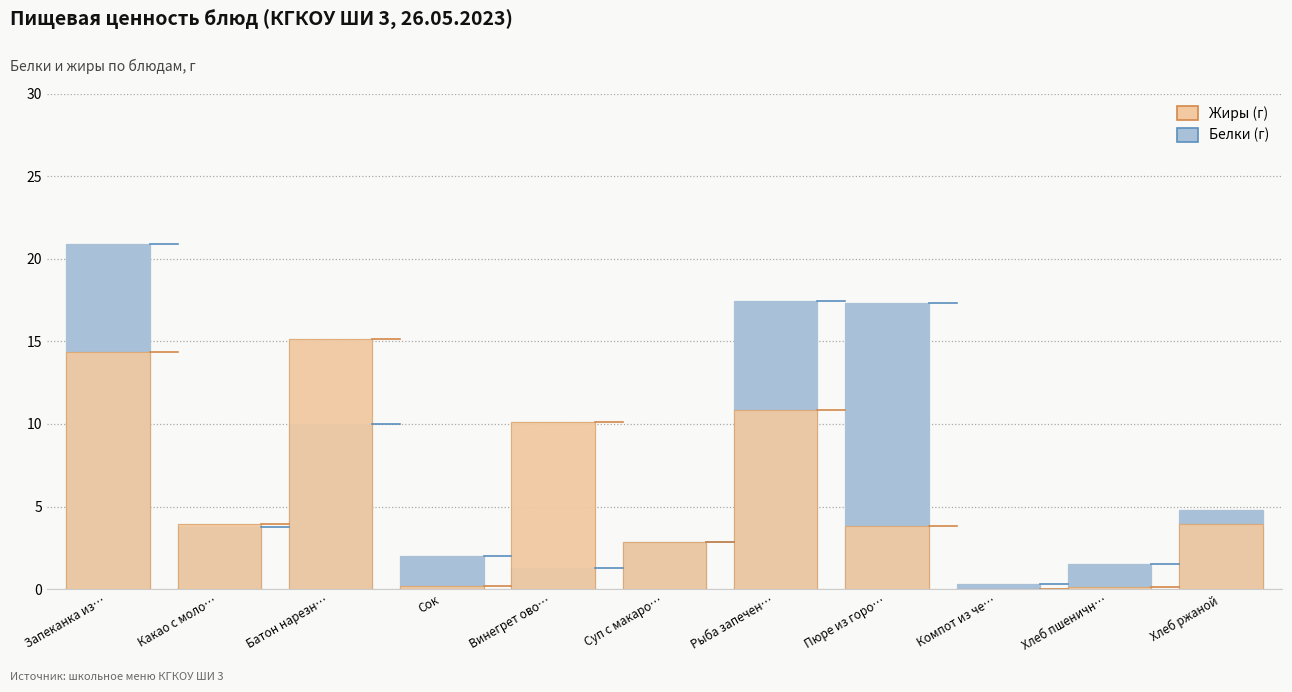

What are all the series names shown in the legend?

Белки, Жиры